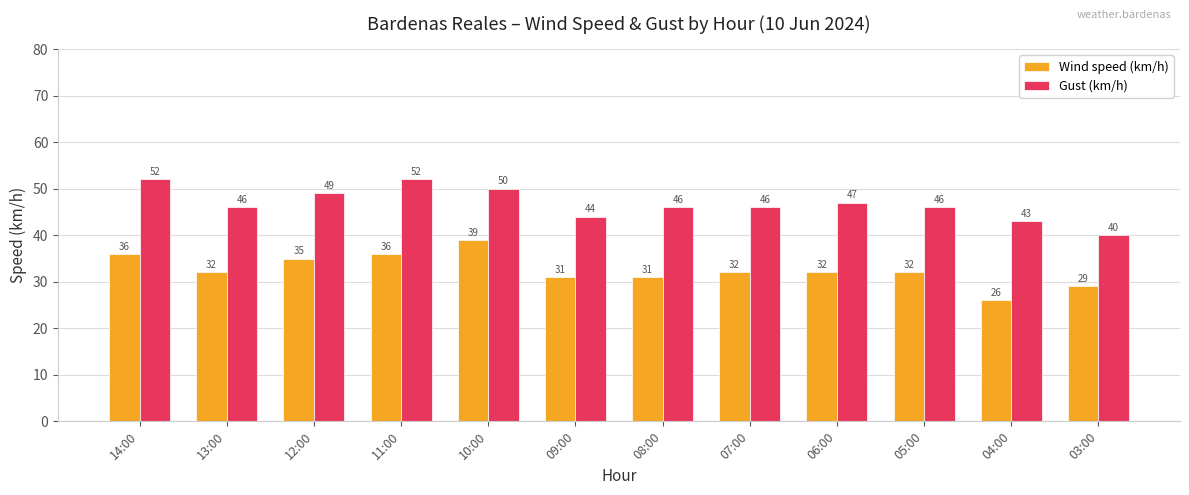

How many series are shown in this chart?

2